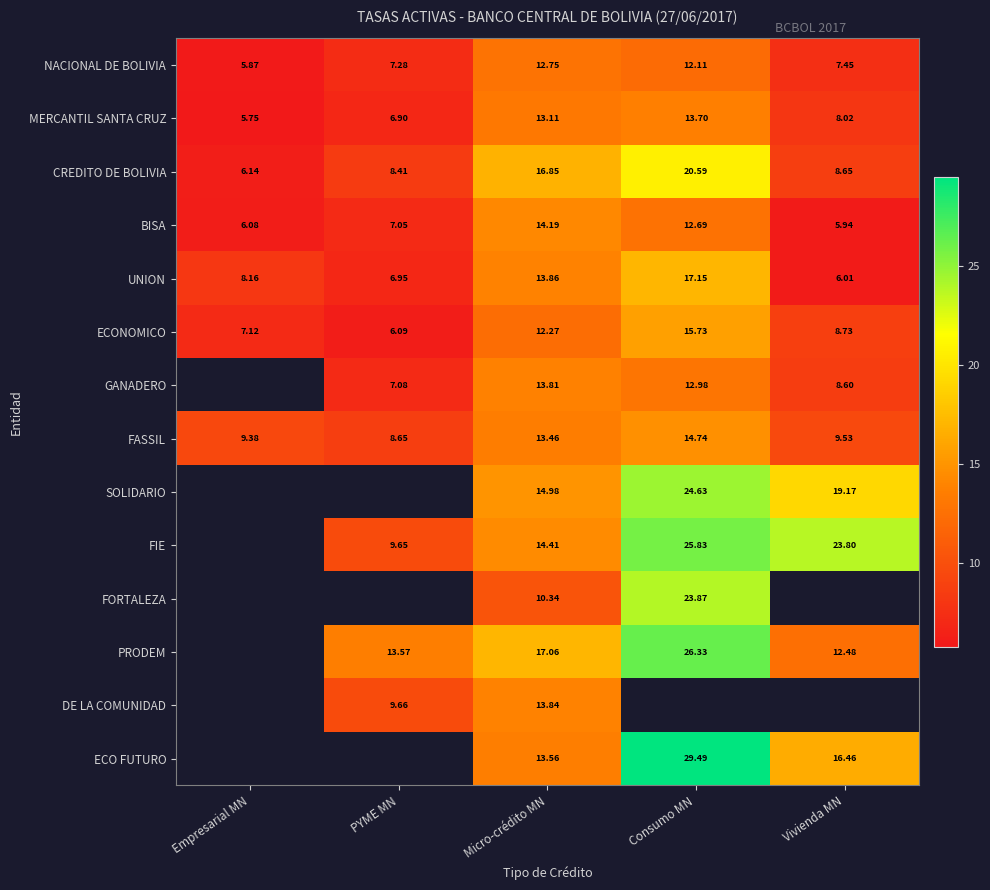

Is it true that FASSIL equals 5.2 at Micro-crédito MN?

False